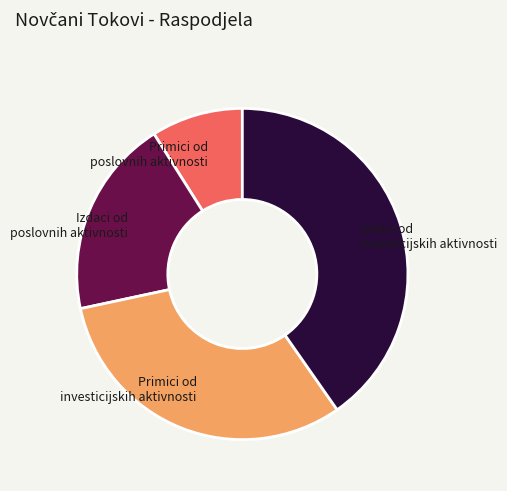

Which has a higher value, Primici od poslovnih aktivnosti or Primici od investicijskih aktivnosti?

Primici od investicijskih aktivnosti